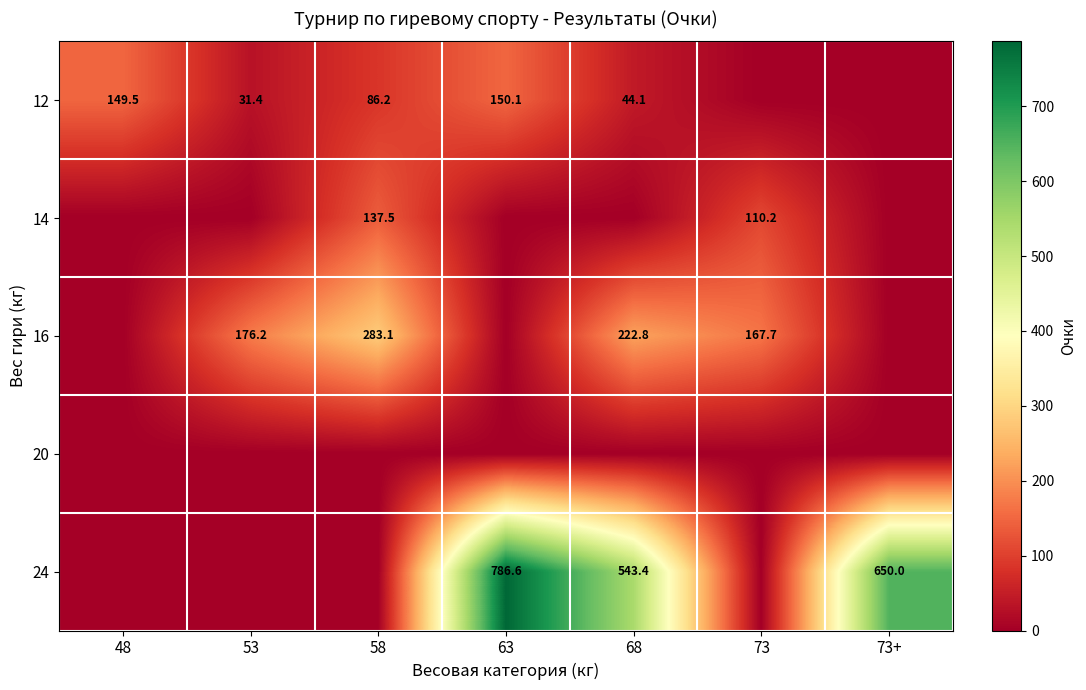

At how many categories does at least one series exceed 15?

7